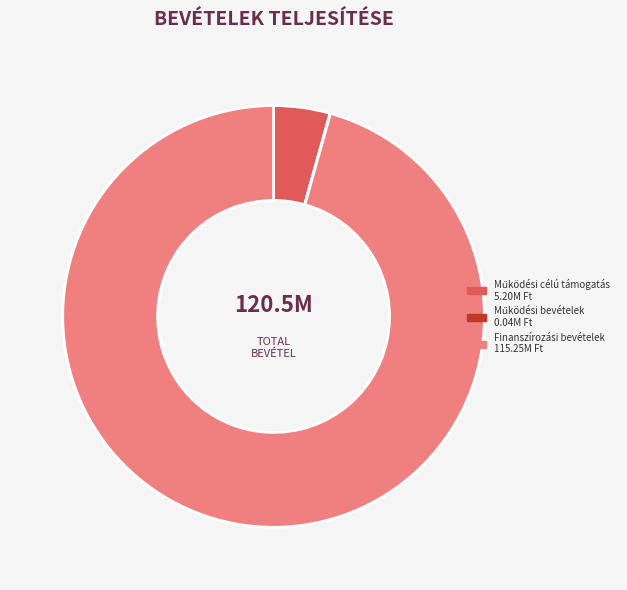

Does any single category account for the majority?

Yes